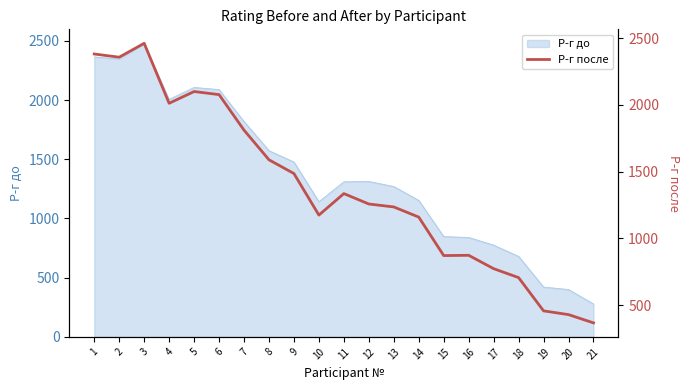

What is the difference between the maximum and minimum values?

2093